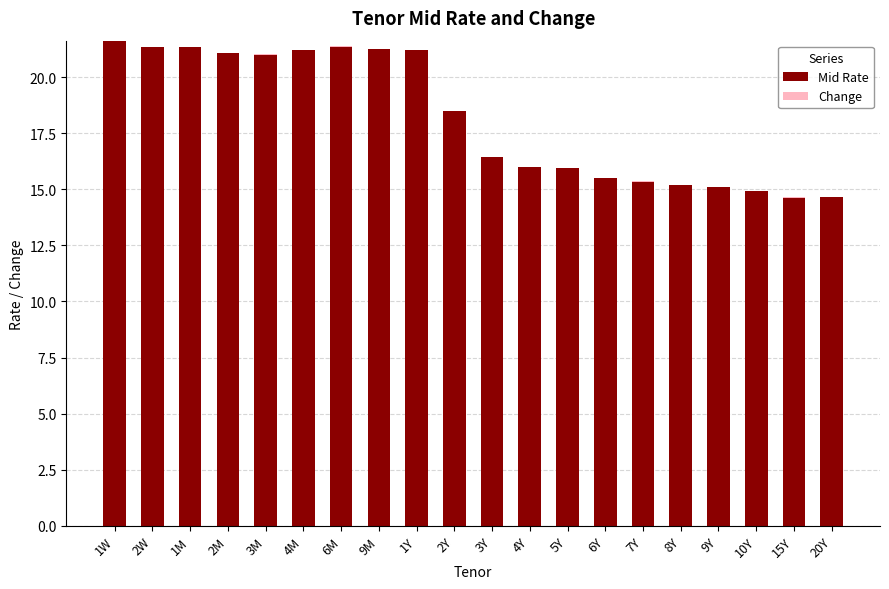

What is the label of the 7th bar from the left?

6M